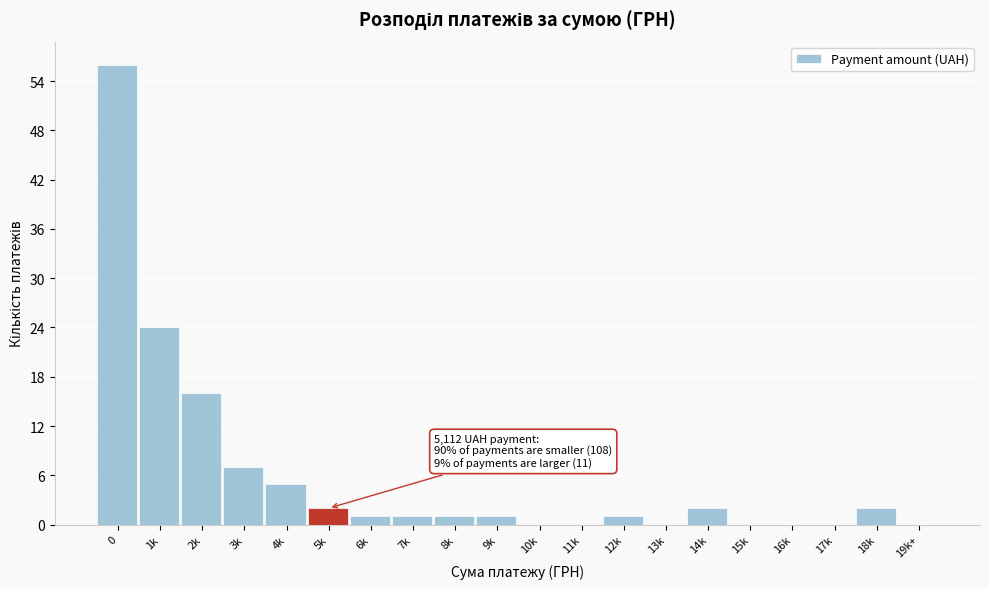

Reading right to left, what are all the values shown in this chart?

19k+=0	18k=2	17k=0	16k=0	15k=0	14k=2	13k=0	12k=1	11k=0	10k=0	9k=1	8k=1	7k=1	6k=1	5k=2	4k=5	3k=7	2k=16	1k=24	0=56